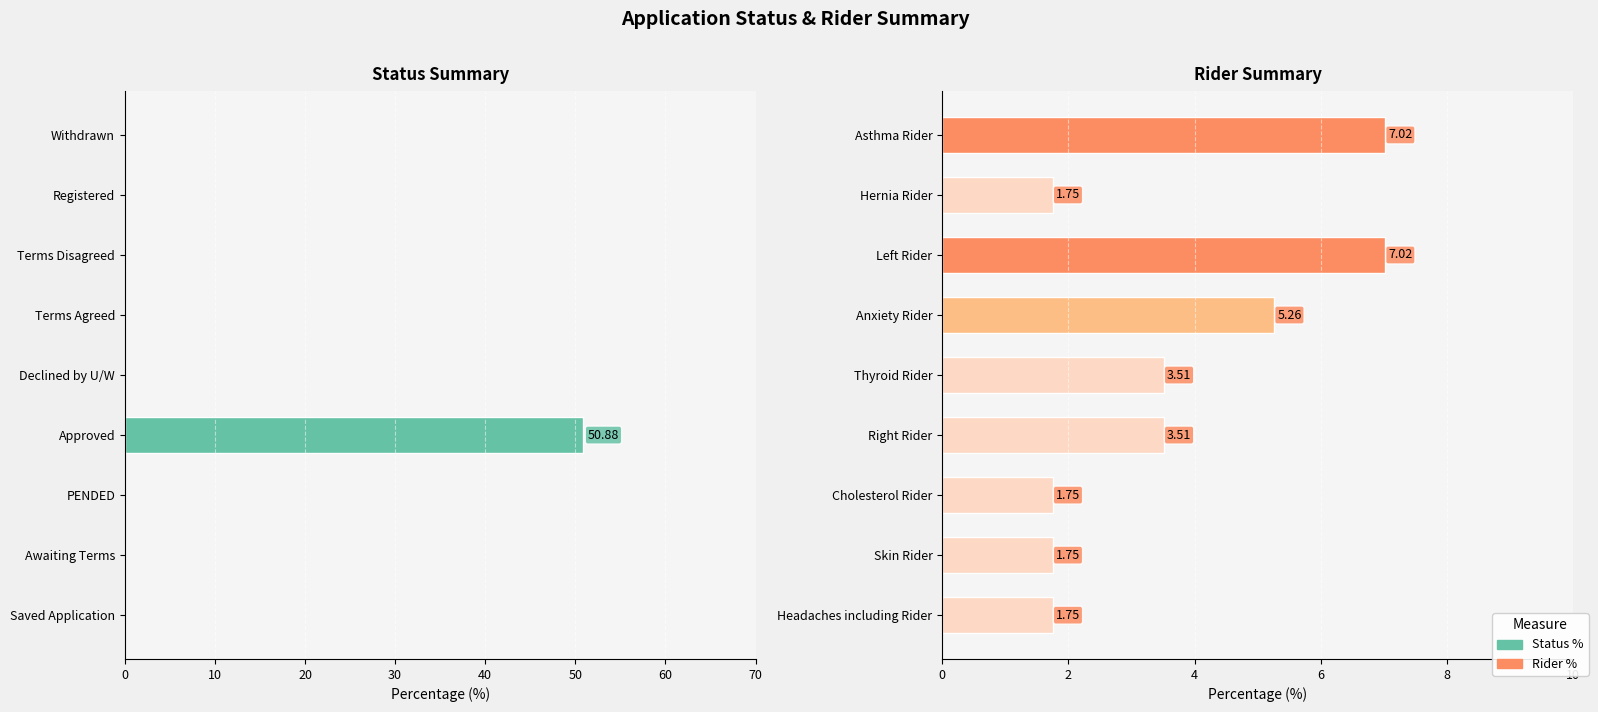

What is the highest value of the Status Percentage series?

50.9